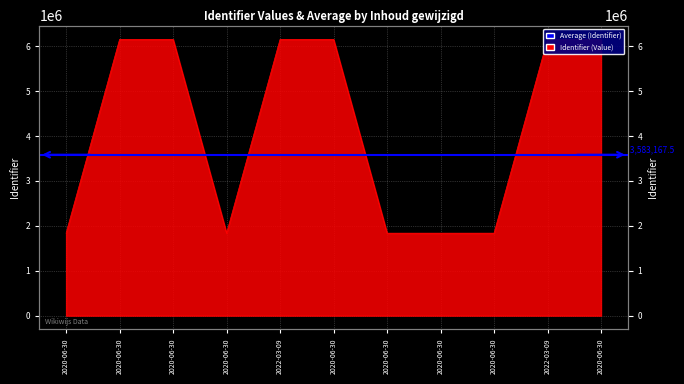

Rank the categories by value from lowest to highest.

2020-06-30, 2020-06-30, 2020-06-30, 2020-06-30, 2020-06-30, 2020-06-30, 2020-06-30, 2022-03-09, 2020-06-30, 2022-03-09, 2020-06-30